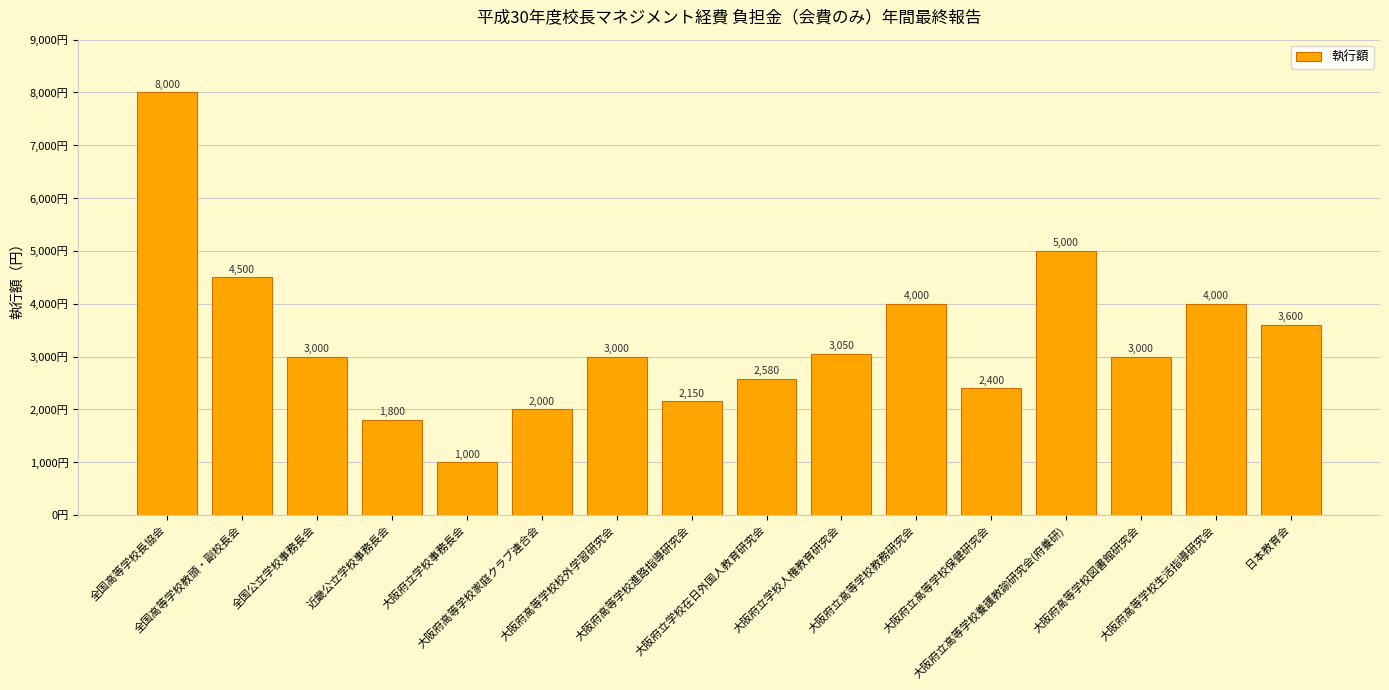

The chart shows a value of 1000 at 大阪府立学校事務長会. True or false?

True